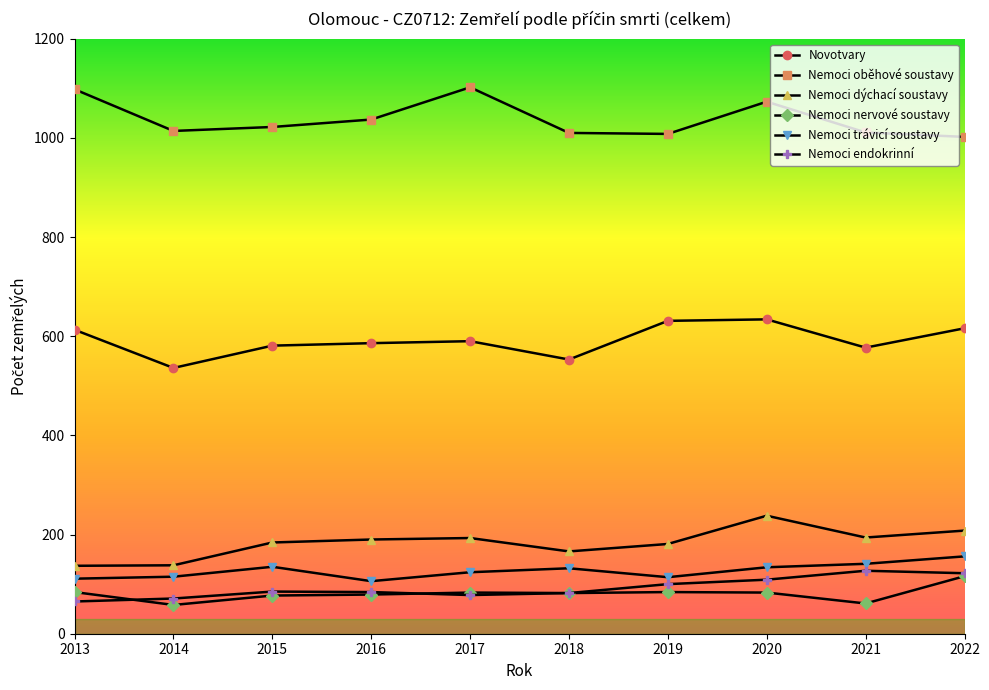

What is the value of the Nemoci nervové soustavy point at the 2nd from the left?

58